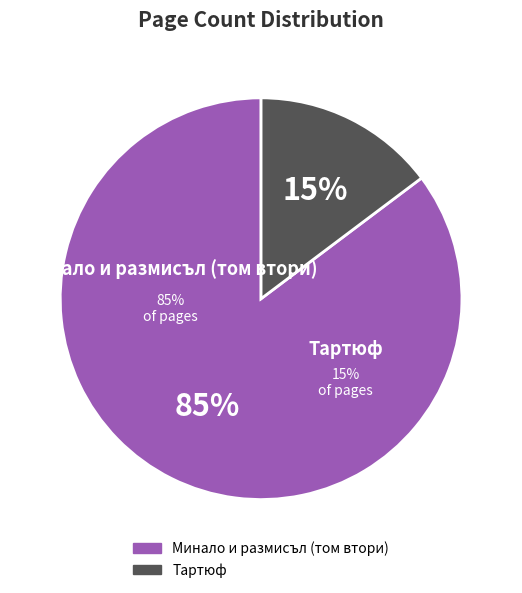

Which slice represents more than half of the pie?

Минало и размисъл (том втори)